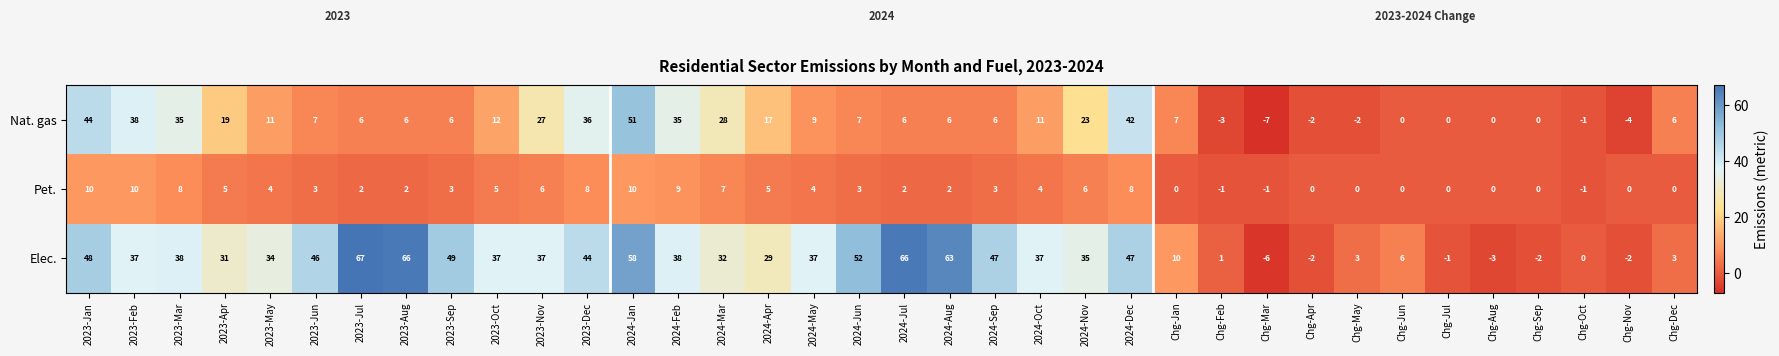

What value does the Pet. series have at 2023-Oct?

5